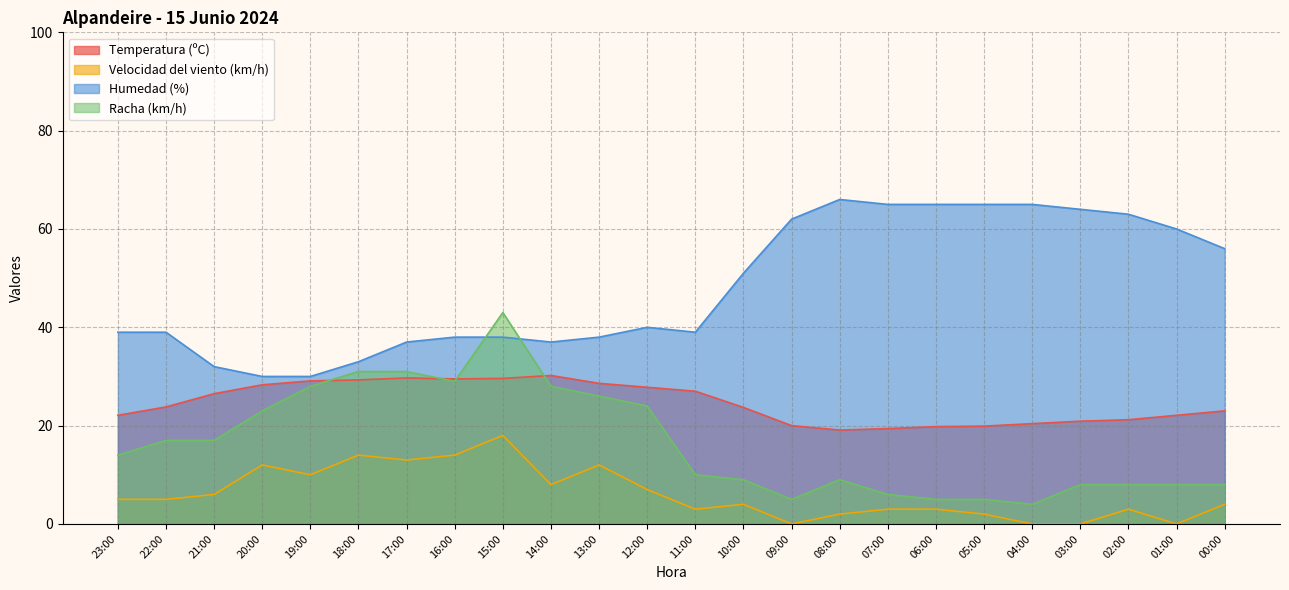

What is the highest value of the Racha (km/h) series?

43.0